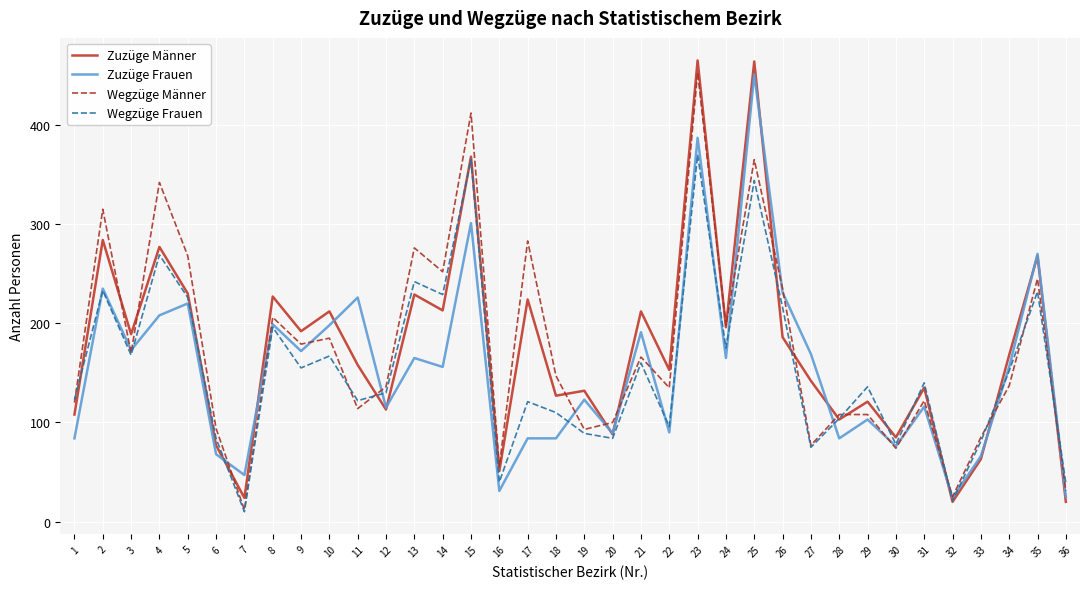

Where do Zuzüge Männer and Wegzüge Frauen first cross each other?

1 and 2